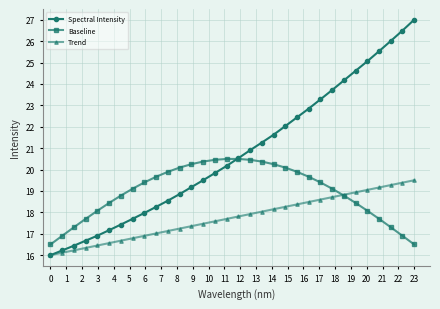

What is the value of the Trend point at the 30th from the left?

19.3